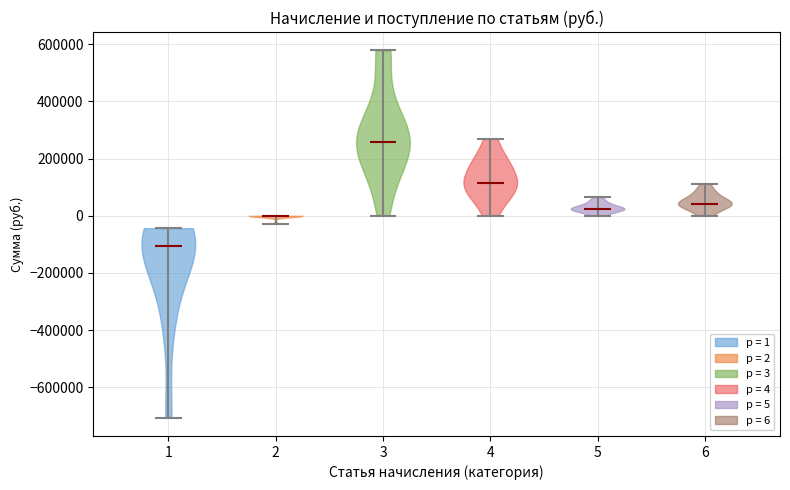

What is the lowest point the violin at x = 6 reaches on the y-axis? The values are not printed on the chart, so give them approximately, as read against the axis.

0